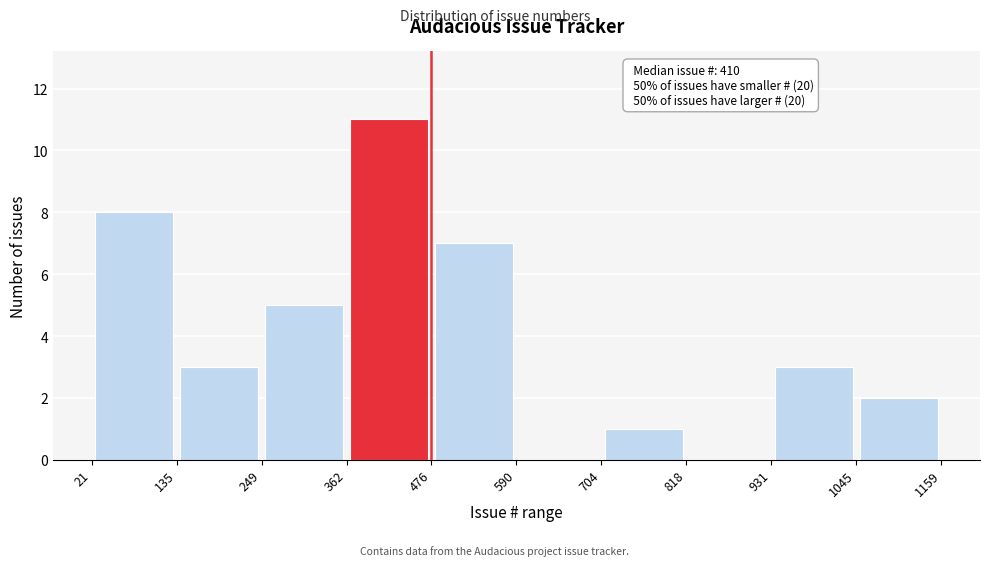

Over which range of the x-axis is the bar tallest?

362 to 476